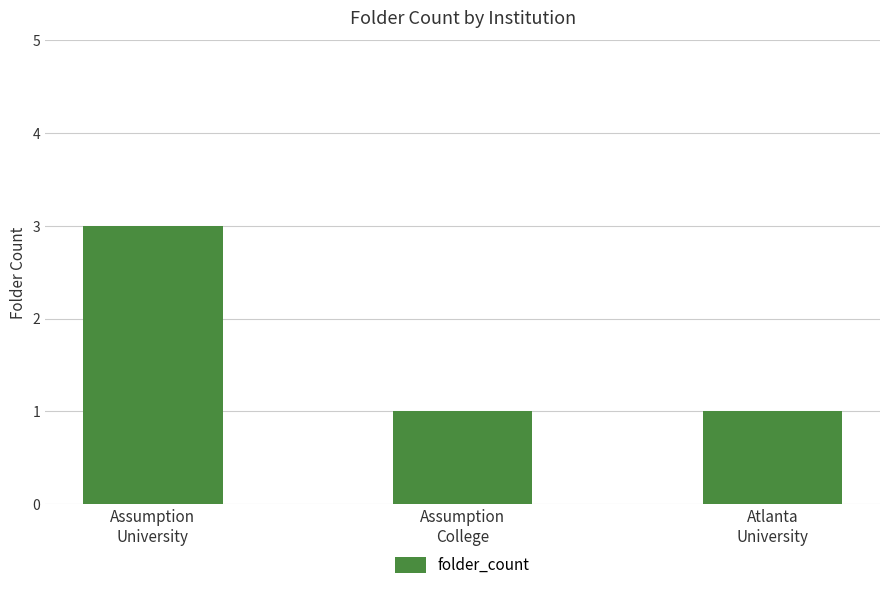

Reading right to left, list all the values displayed in this chart.

1	1	3